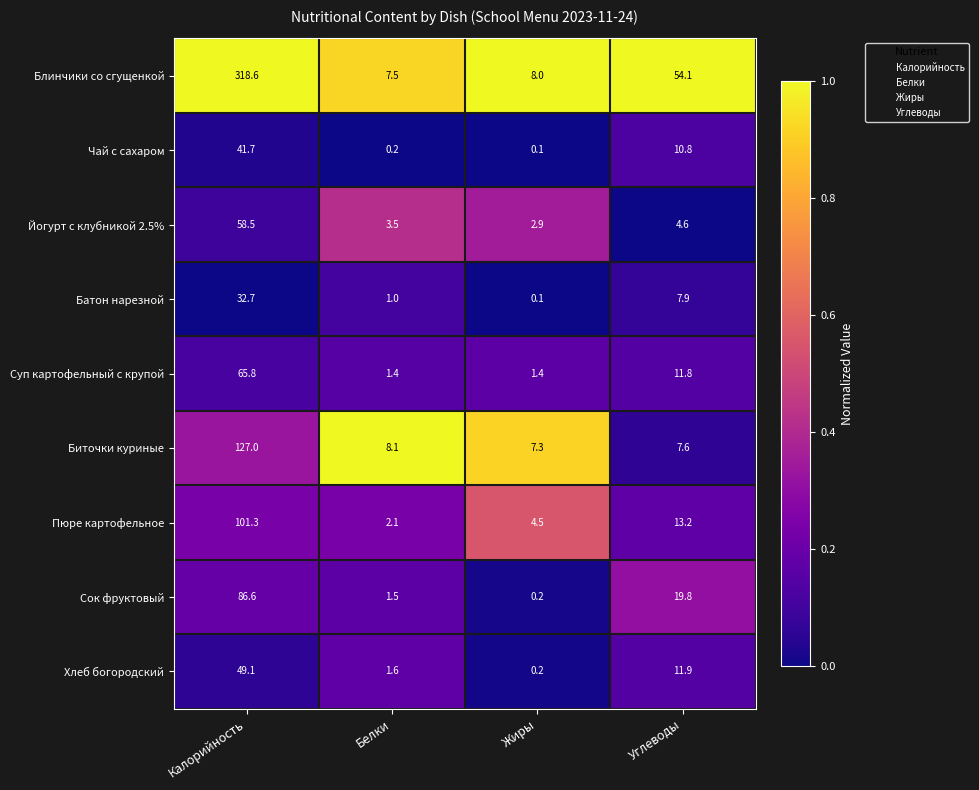

What is the difference between the maximum and minimum values in the Чай с сахаром series?

41.6